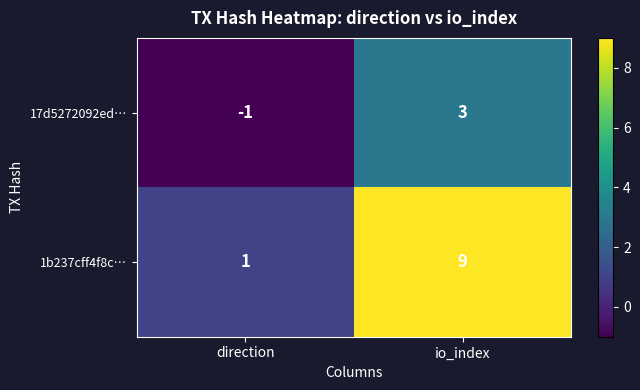

Is the value of 1b237cff4f8c… at direction greater than the value of 17d5272092ed… at direction?

Yes